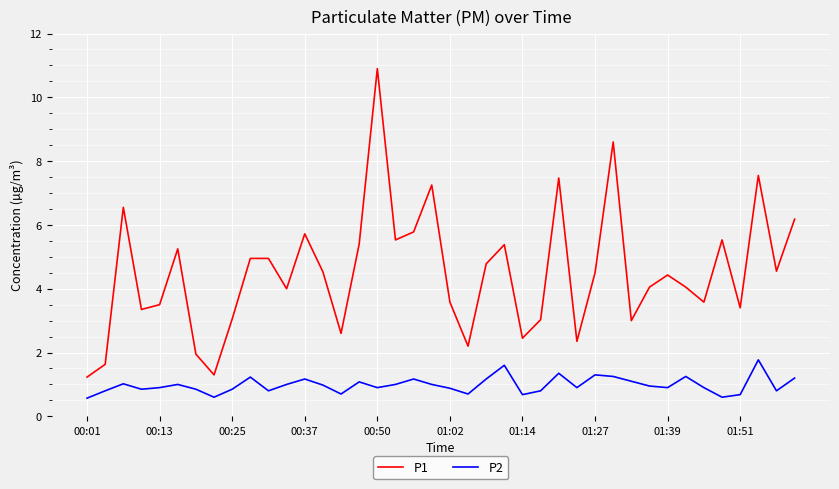

List the series in order of their overall mean, lowest first.

P2, P1